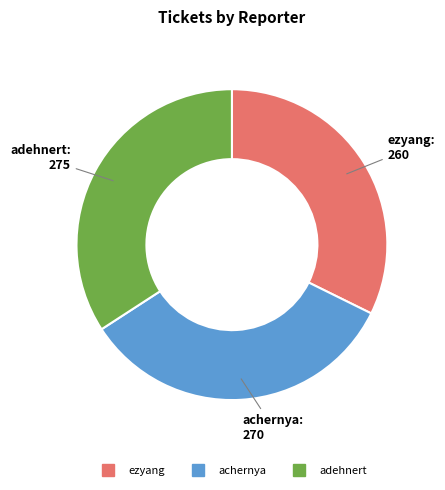

Which slice is the largest?

adehnert